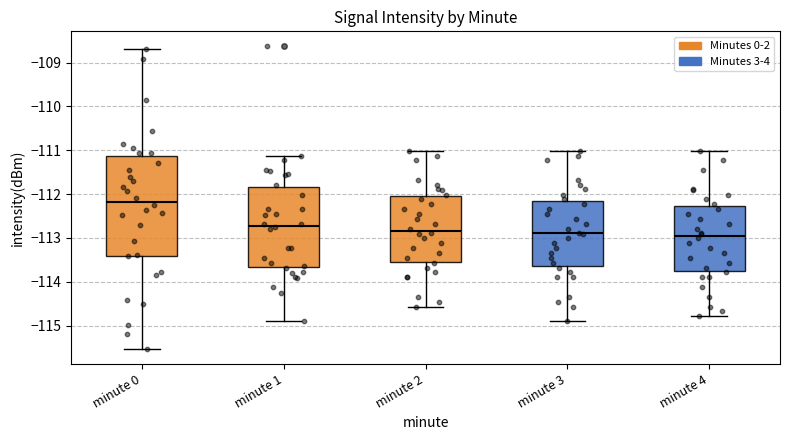

Where does the lower whisker of the box for minute 2 end on the y-axis? The values are not printed on the chart, so give them approximately, as read against the axis.

-114.6